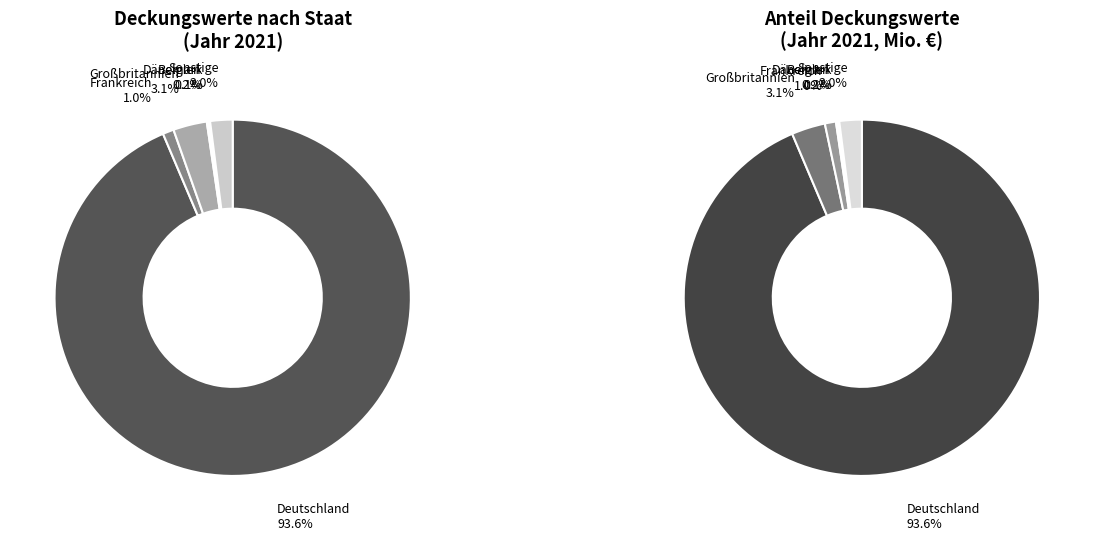

Which category has the biggest portion of the pie?

Deutschland